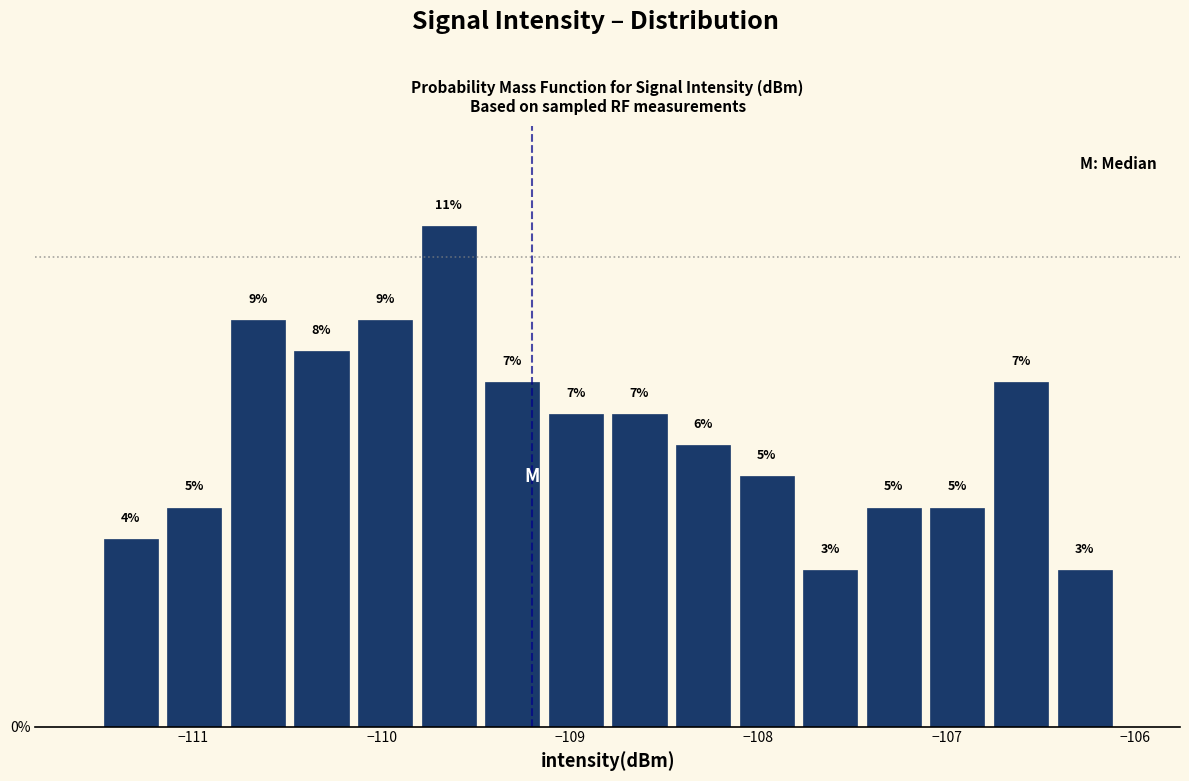

Around what value on the x-axis is the tallest bar? Give the approximate position of its centre, as read against the axis.

-109.6